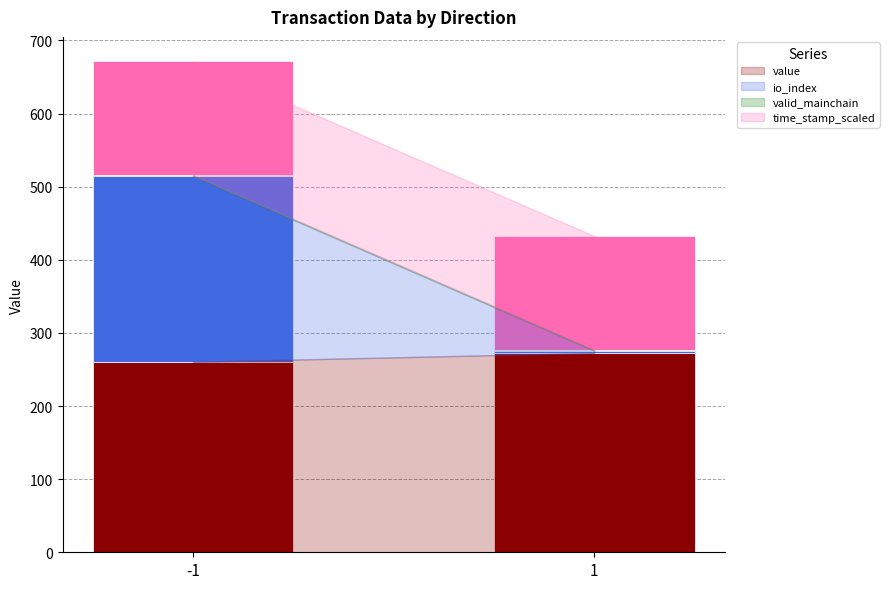

What is the maximum value for value?

272.7